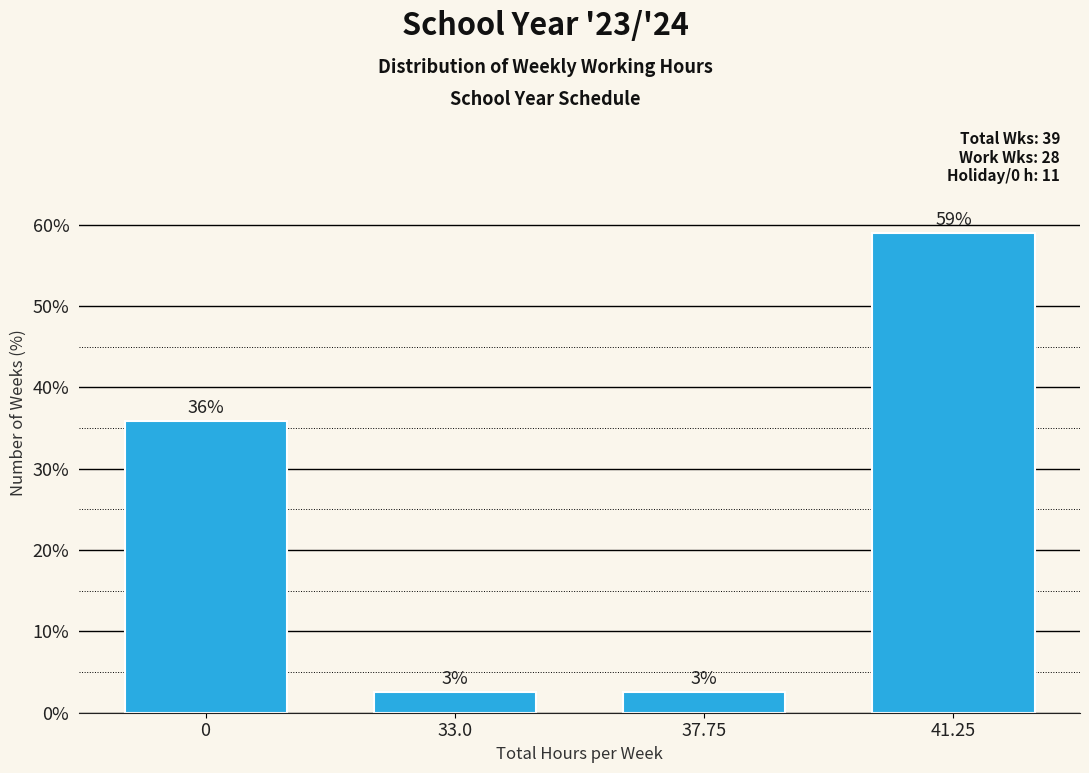

Which has a higher value, 37.75 or 41.25?

41.25